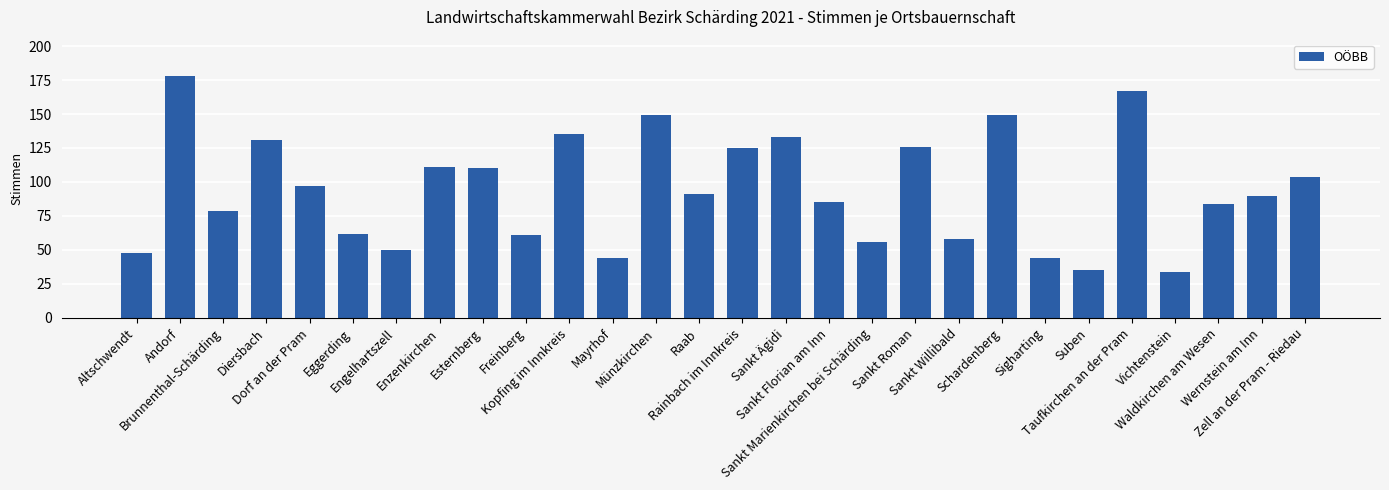

Does the chart contain any negative values?

No